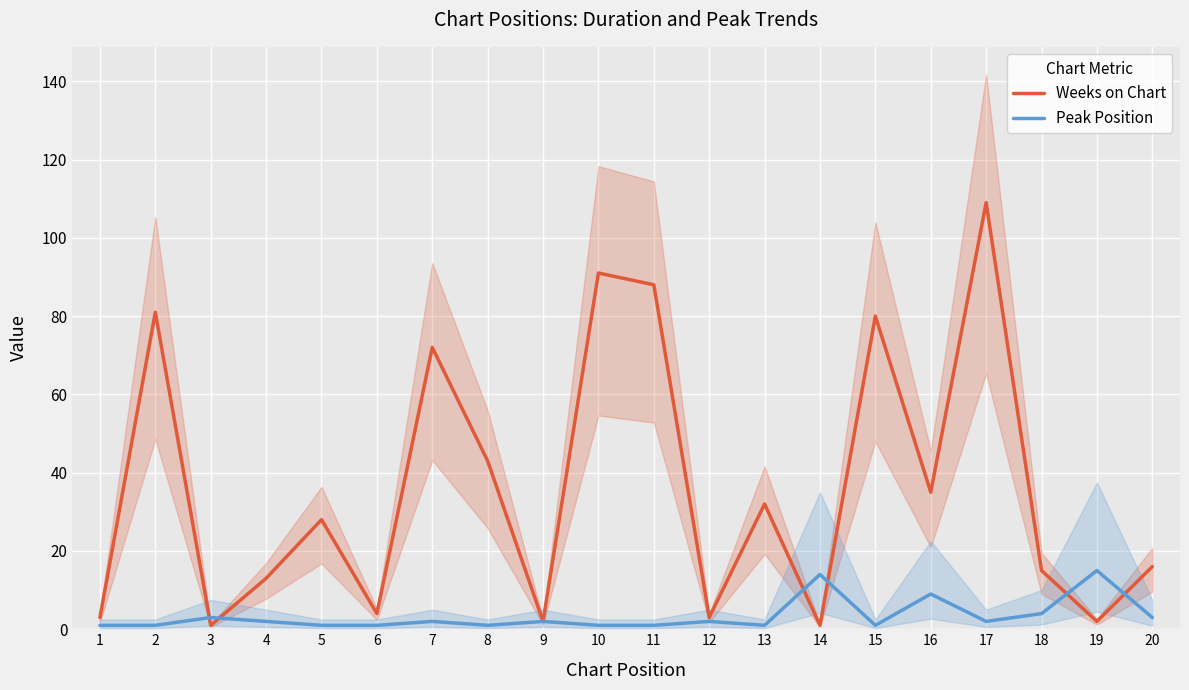

Where does the Peak Position series first go above 2?

3